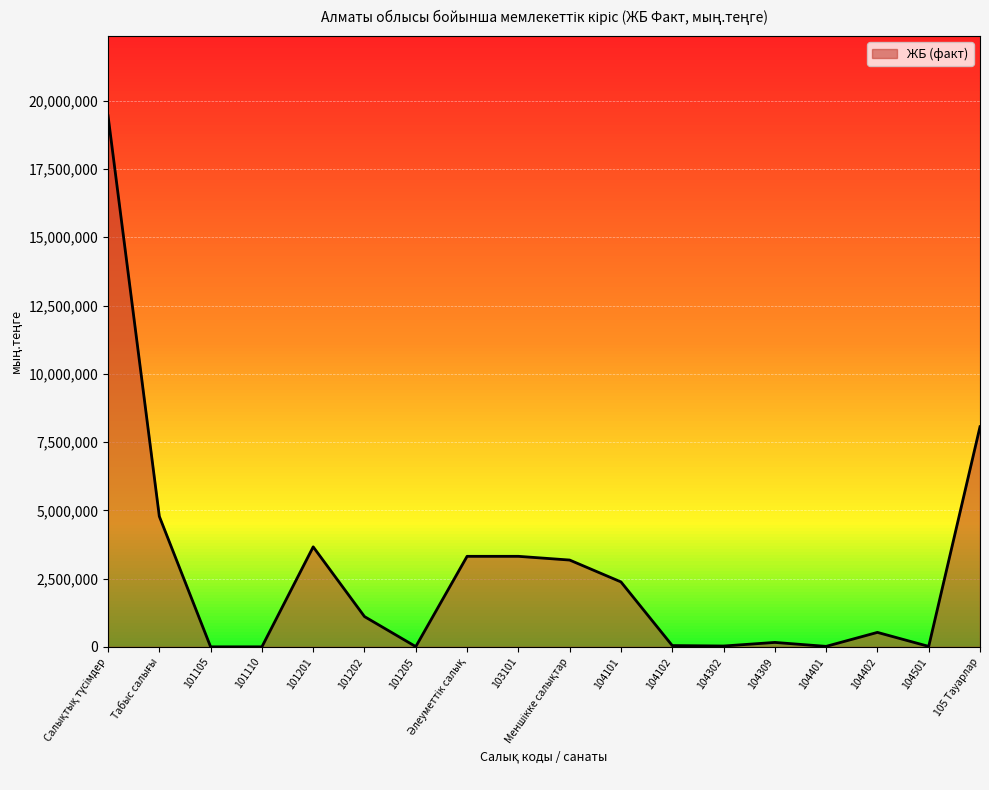

The value at 105 Тауарлар is 5514695. True or false?

False